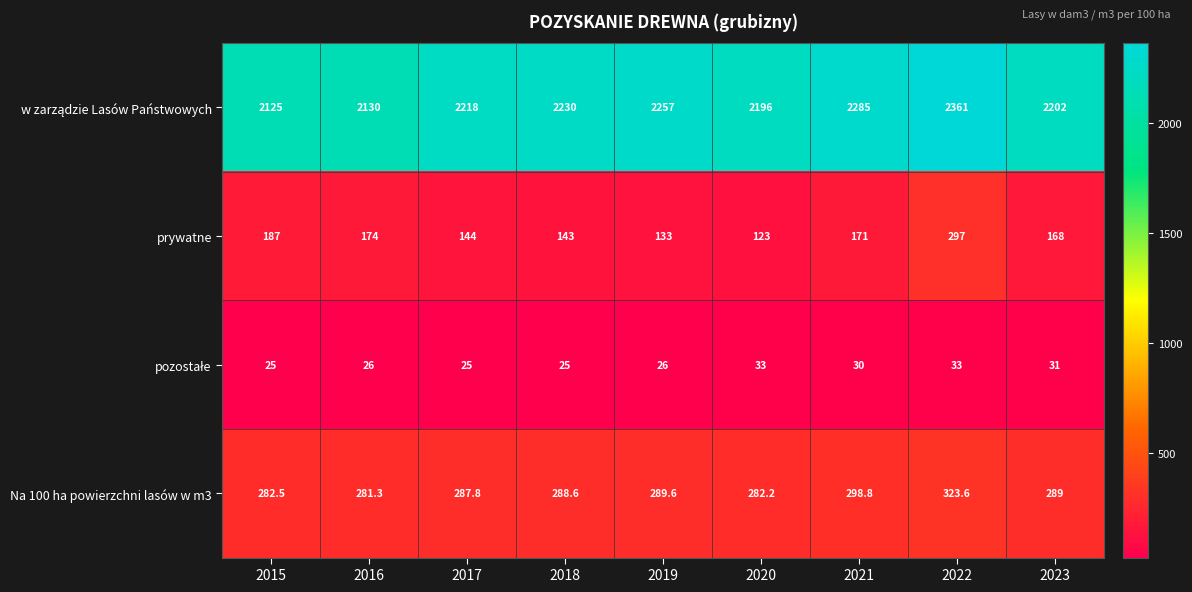

What is the difference between the maximum and second lowest values in the prywatne series?

164.0